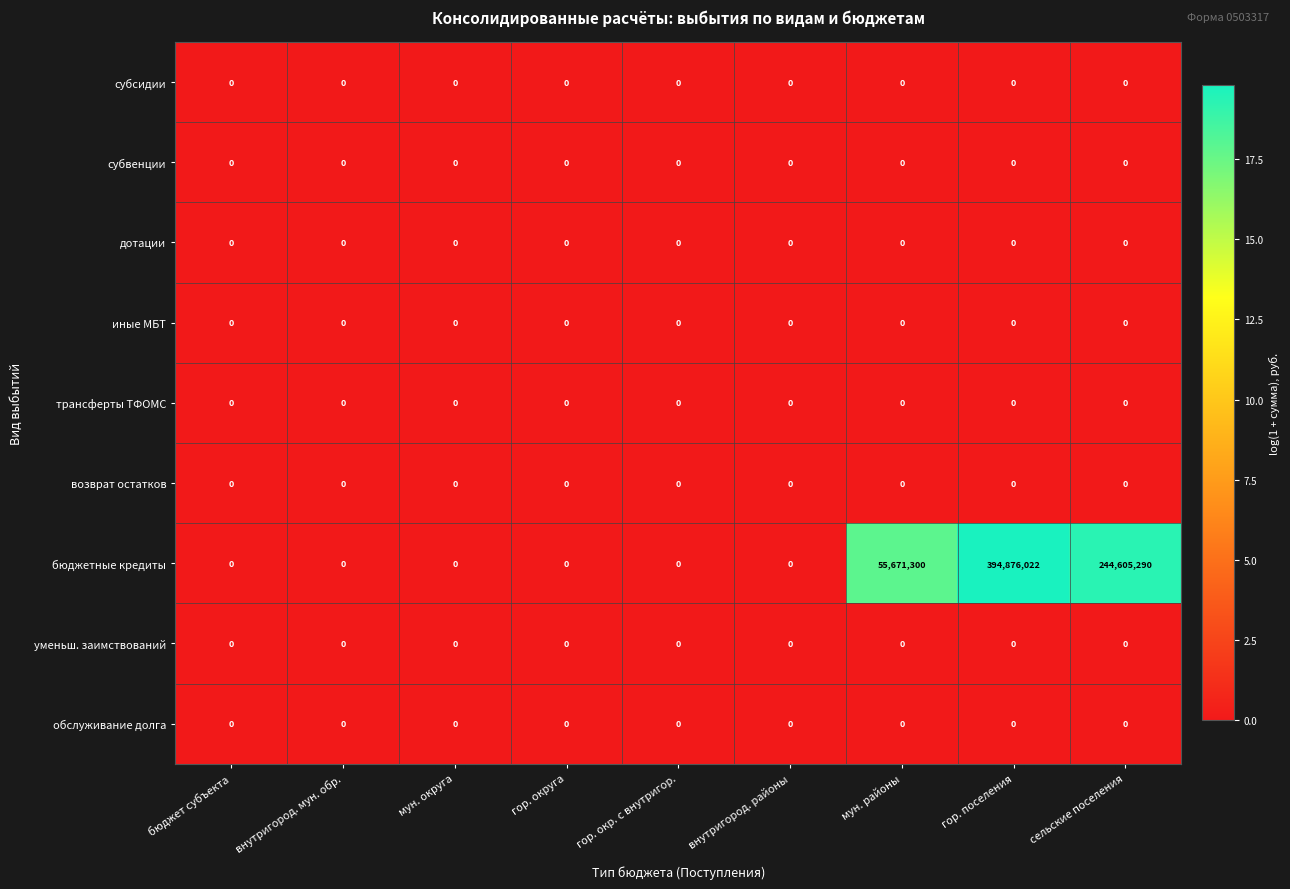

Which series has the widest spread of values?

бюджетные кредиты